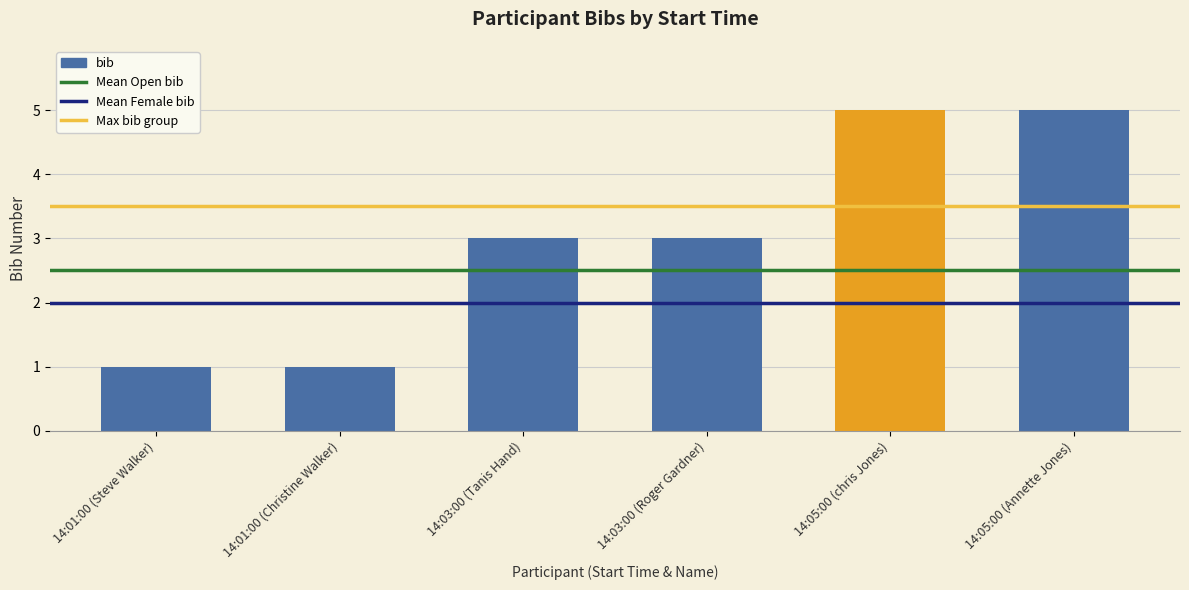

Reading left to right, list all the values displayed in this chart.

1	1	3	3	5	5